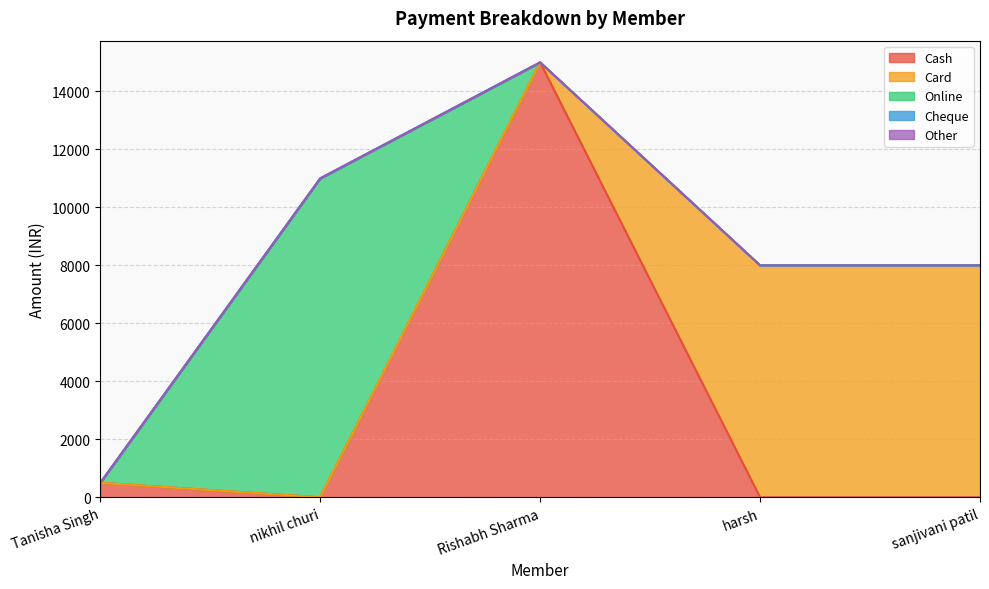

How many lines are shown in the chart?

5